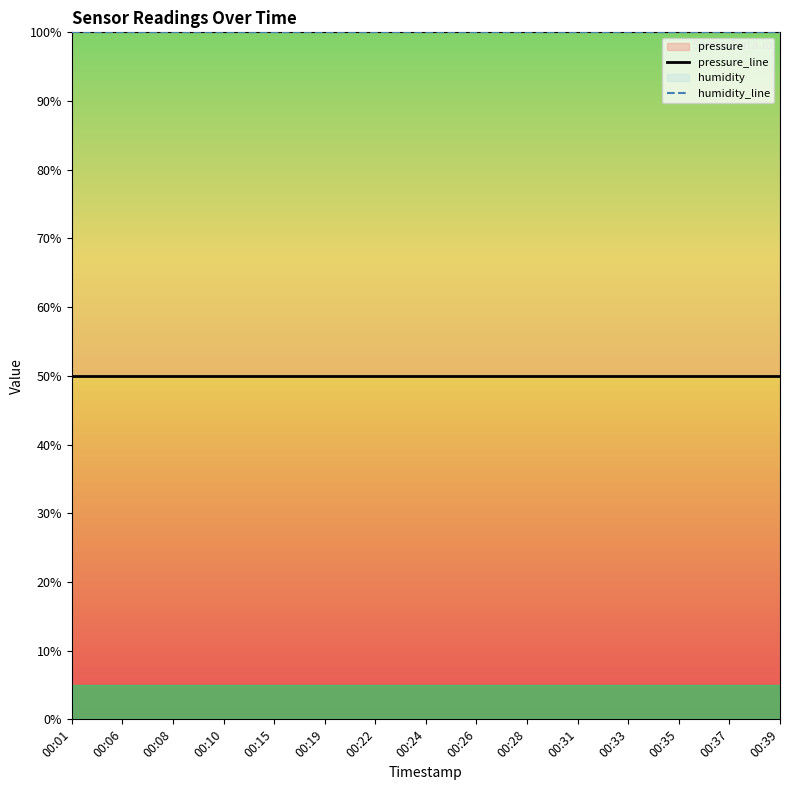

How many lines are shown in the chart?

2